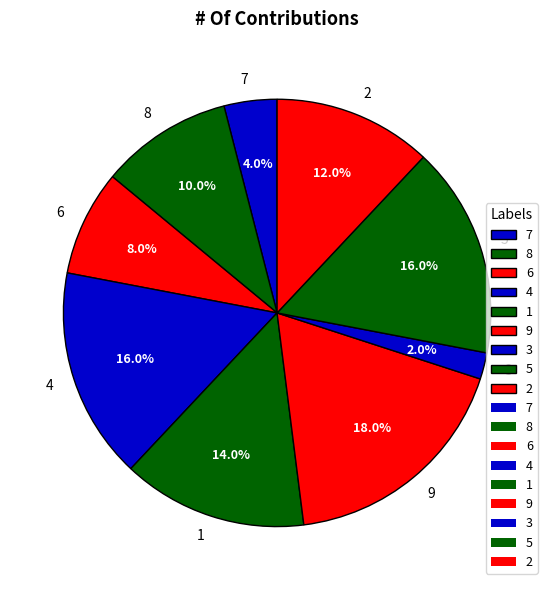

Count the number of slices in the pie.

9